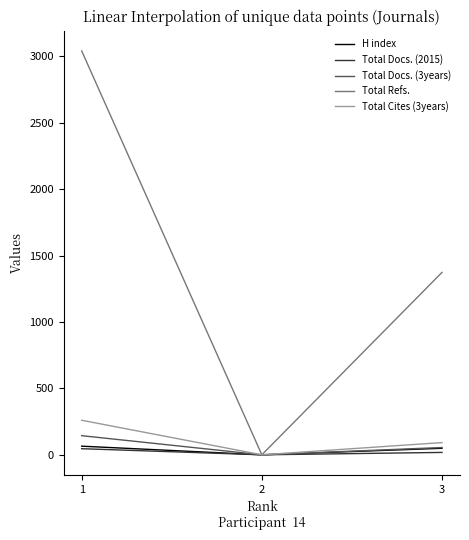

Is this an area chart (filled region under the line)?

No